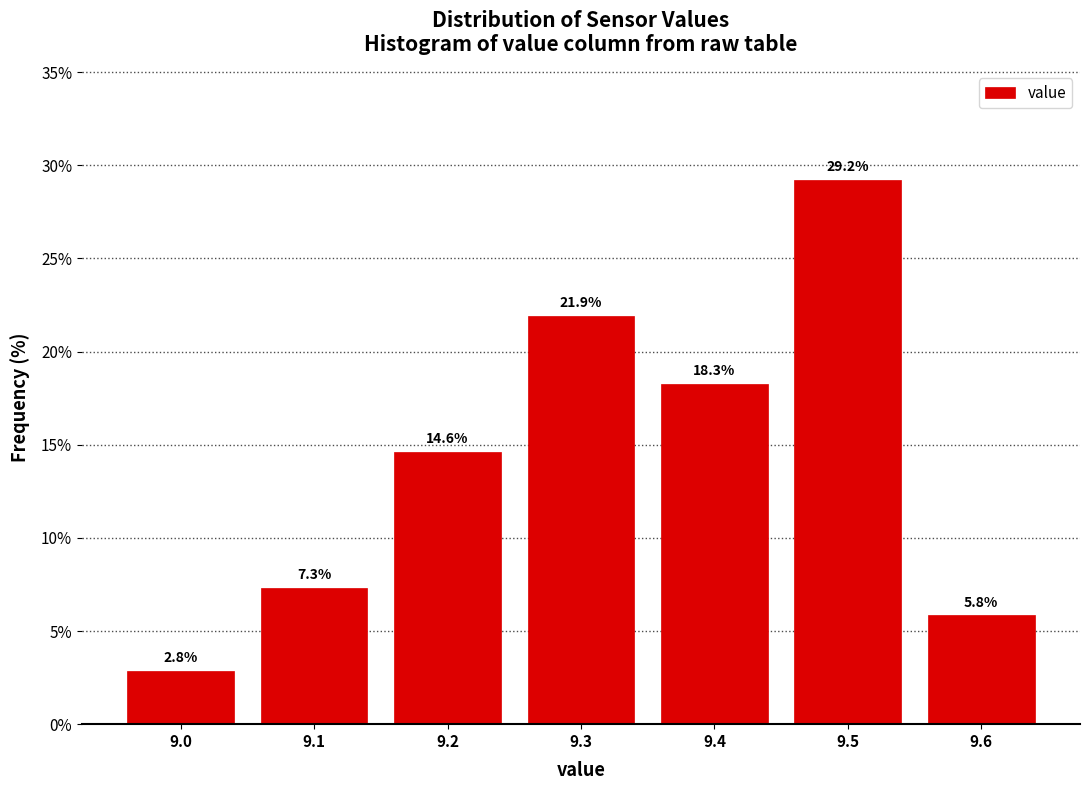

Reading left to right, transcribe this chart: for each bar, give the range it covers on the x-axis and its height.

8.95 to 9.05: 2.8
9.05 to 9.15: 7.3
9.15 to 9.25: 14.6
9.25 to 9.35: 21.9
9.35 to 9.45: 18.3
9.45 to 9.55: 29.2
9.55 to 9.65: 5.8